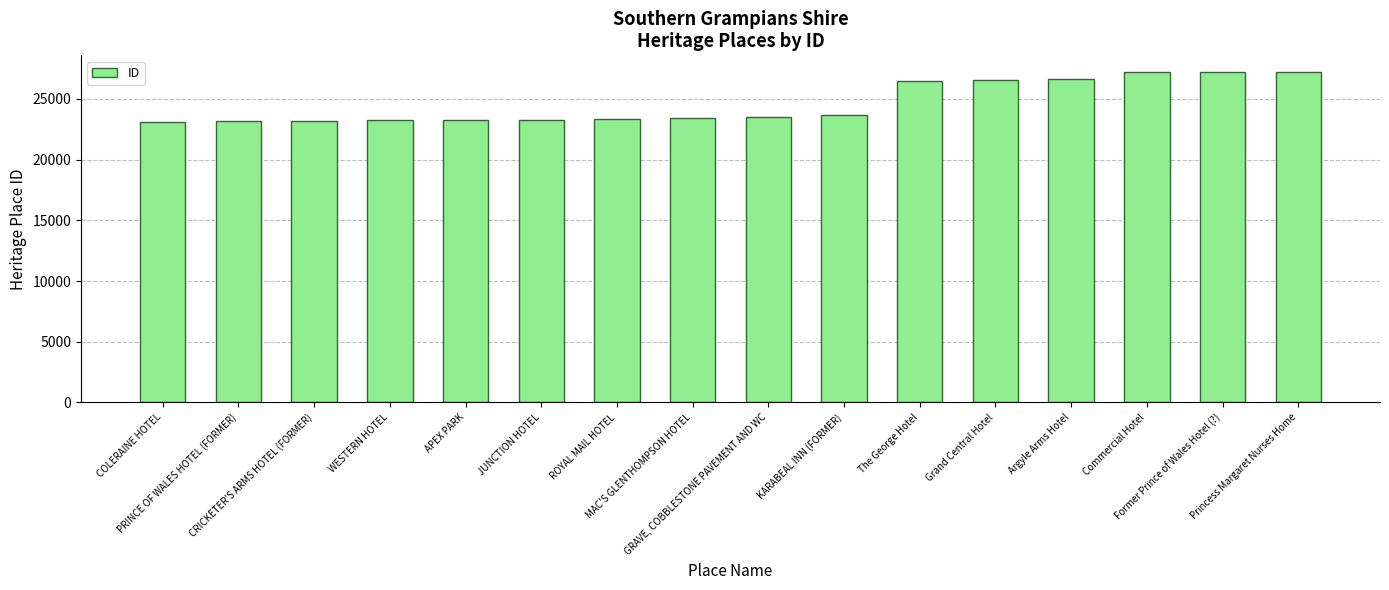

How many values are below 23542?

8